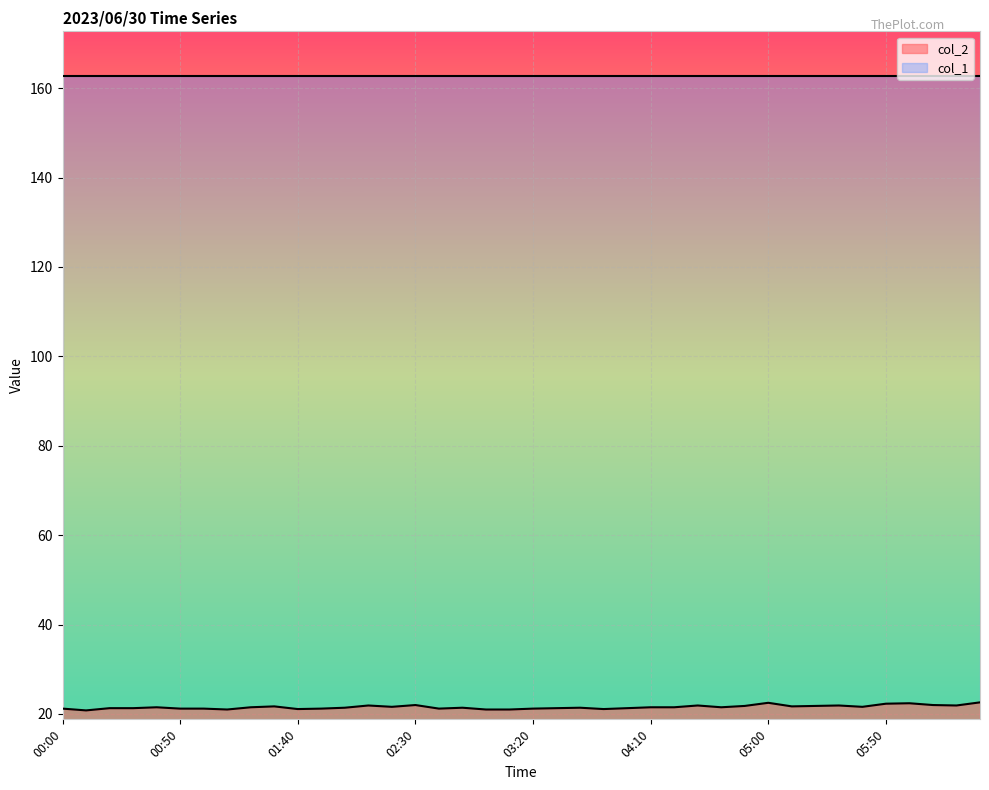

How many lines are shown in the chart?

2